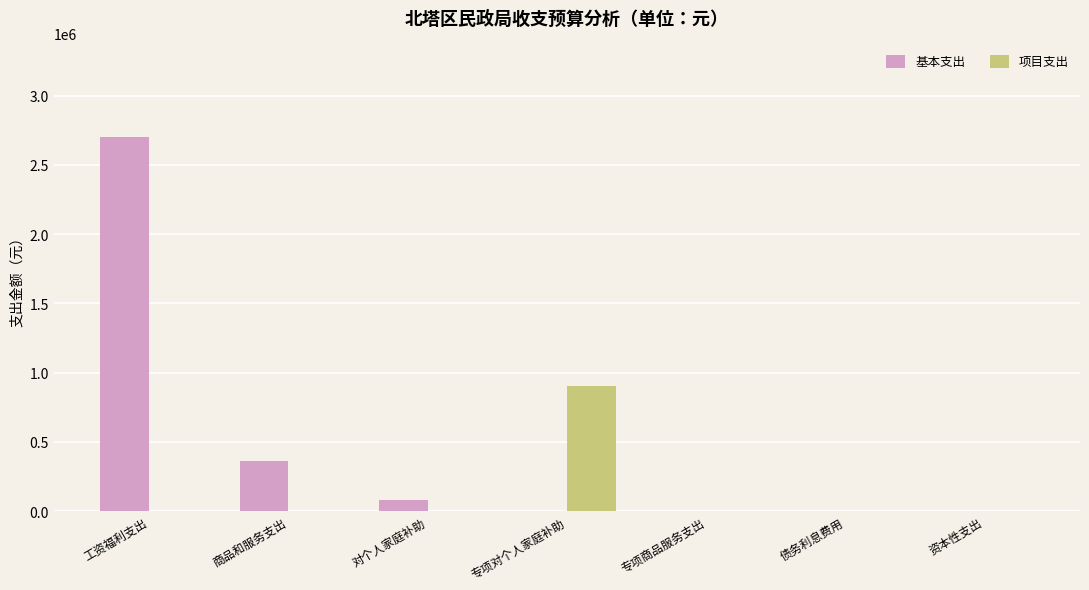

Which series changed the most between 商品和服务支出 and 专项商品服务支出?

基本支出